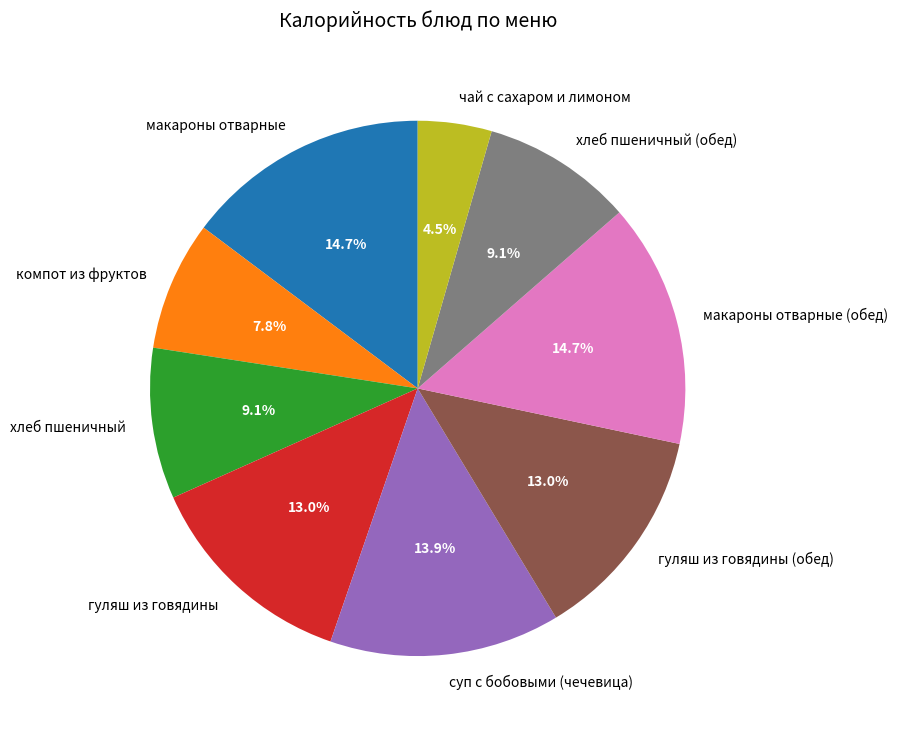

What is the ratio of the value at хлеб пшеничный (обед) to the value at компот из фруктов?

1.2